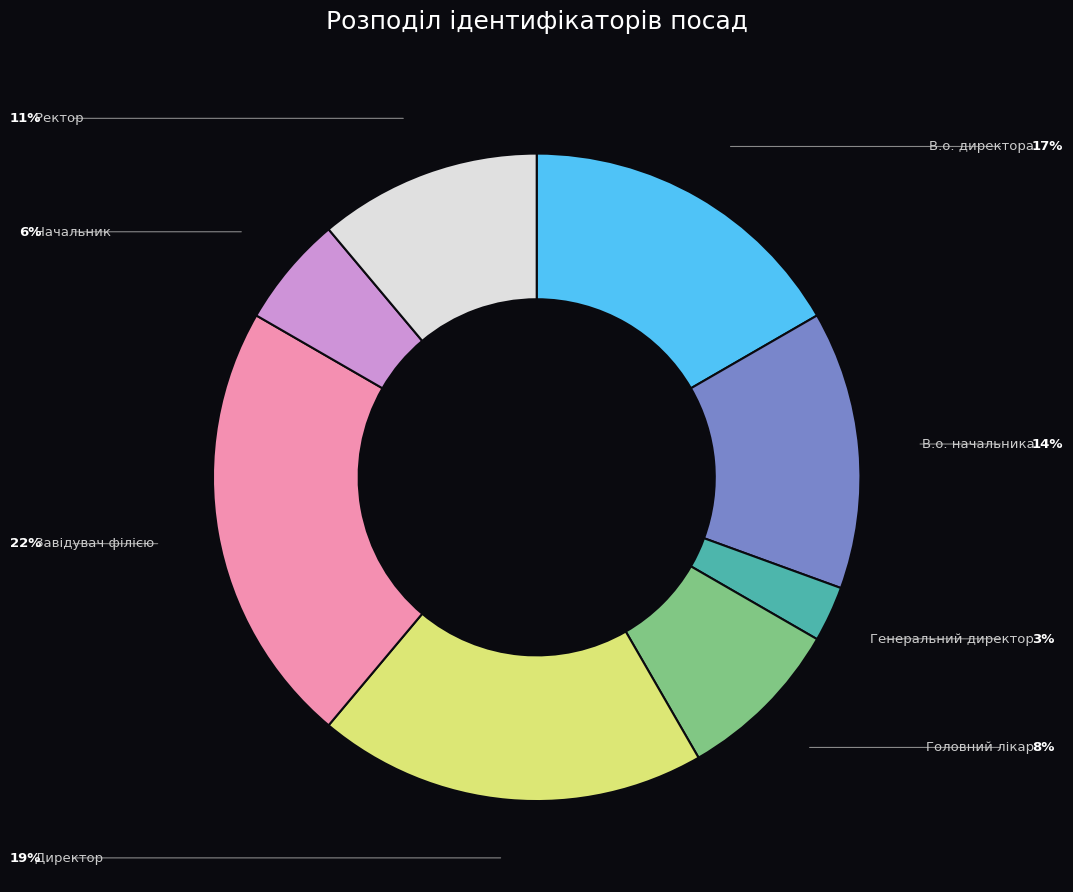

Does any single category account for the majority?

No